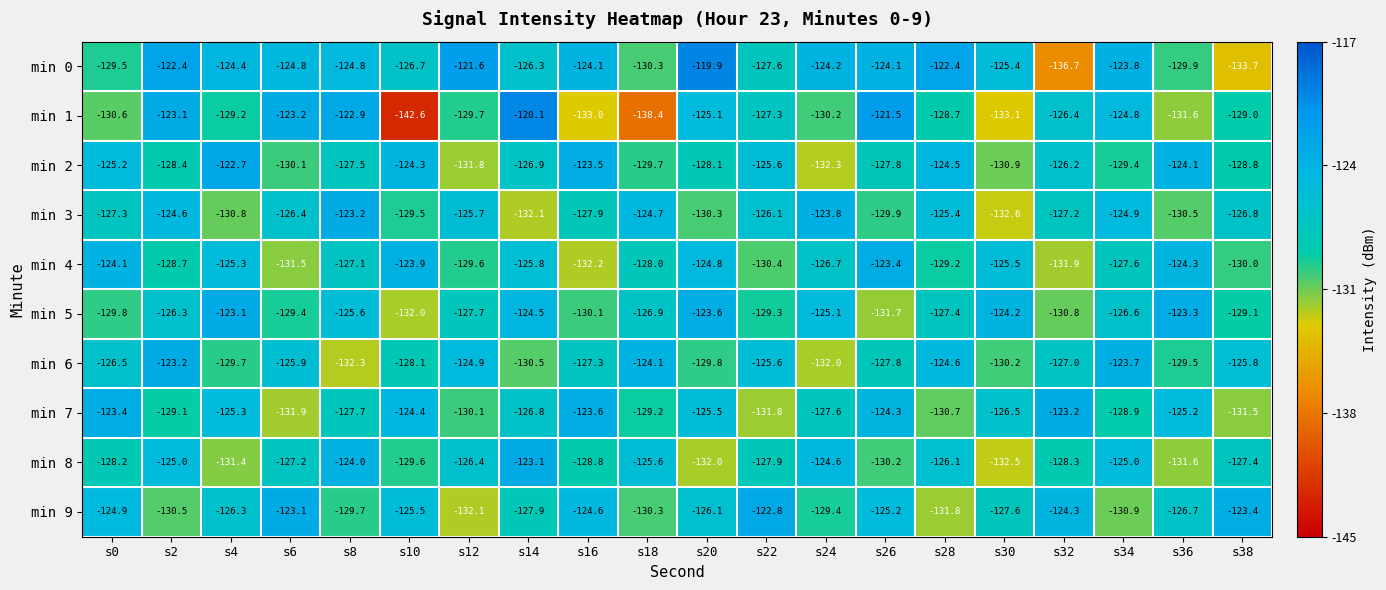

The min 6 series shows -125.6 at s22. True or false?

True